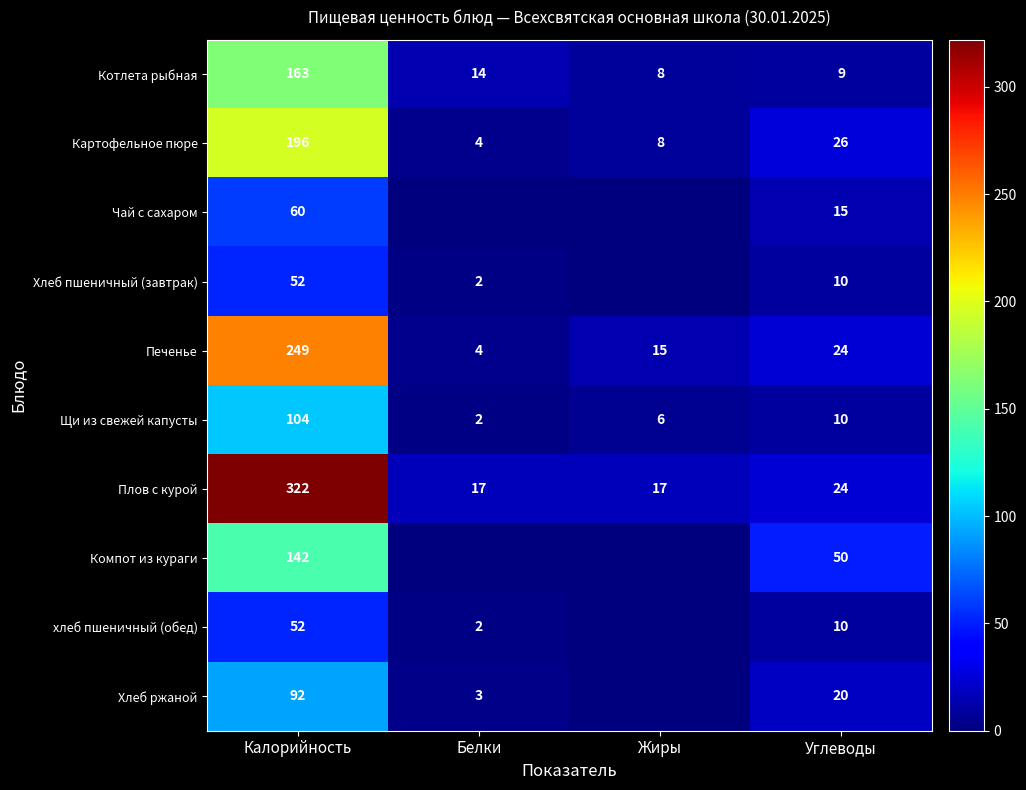

Which category has the highest value in the Картофельное пюре series?

Калорийность